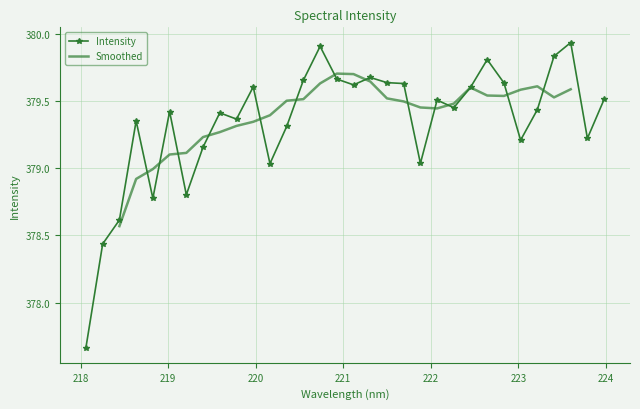

Reading right to left, transcribe all the data shown in this chart.

379.5	379.2	379.9	379.8	379.4	379.2	379.6	379.8	379.6	379.5	379.5	379.0	379.6	379.6	379.7	379.6	379.7	379.9	379.7	379.3	379.0	379.6	379.4	379.4	379.2	378.8	379.4	378.8	379.4	378.6	378.4	377.7